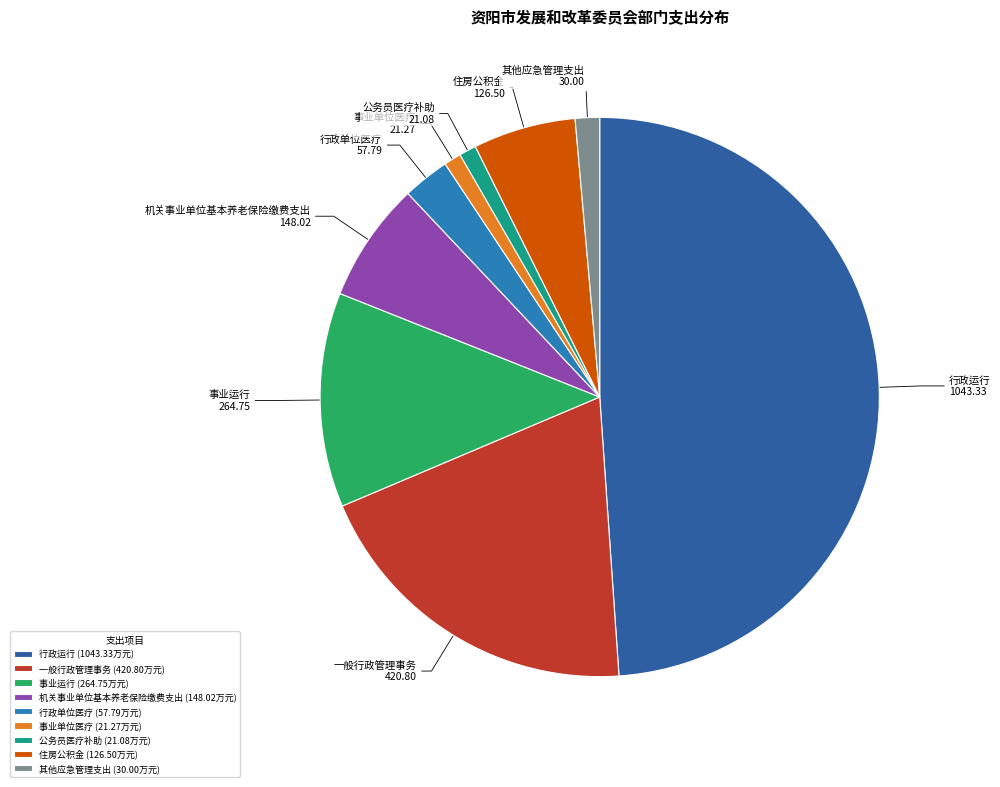

The 行政单位医疗 slice represents 3% of the pie. True or false?

True